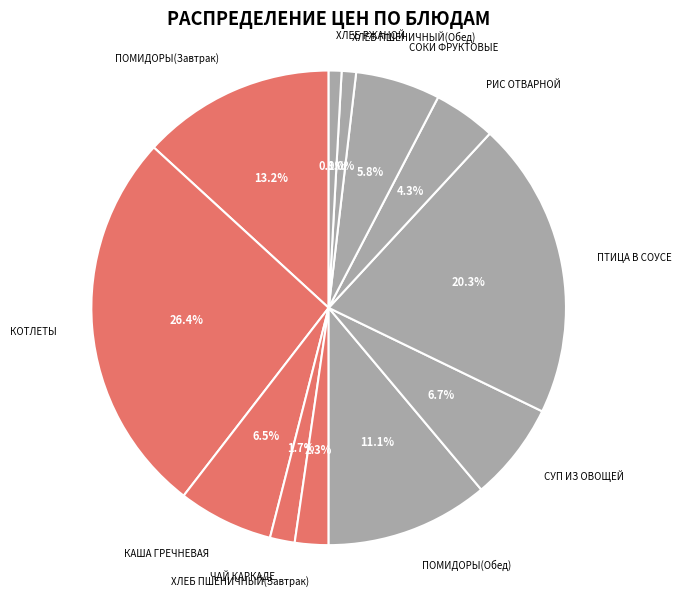

True or false: СУП ИЗ ОВОЩЕЙ accounts for 1% of the total.

False